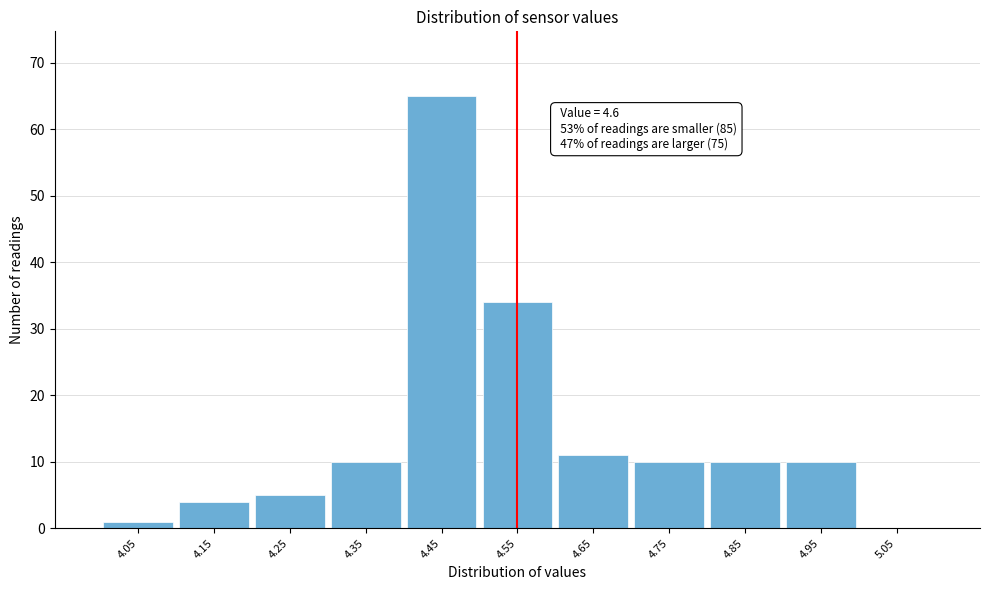

Reading right to left, what are all the values shown in this chart?

5.05=0	4.95=10	4.85=10	4.75=10	4.65=11	4.55=34	4.45=65	4.35=10	4.25=5	4.15=4	4.05=1